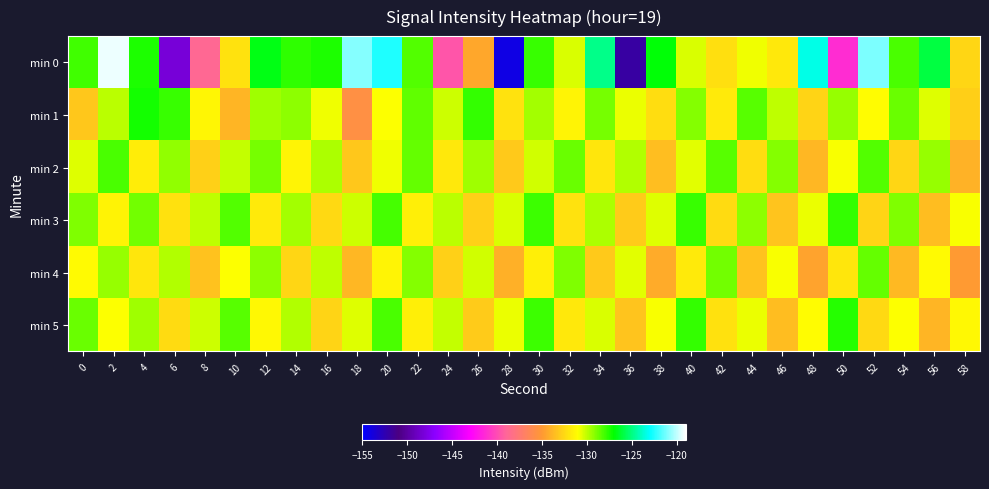

Which series has the largest range (max minus min)?

min 0